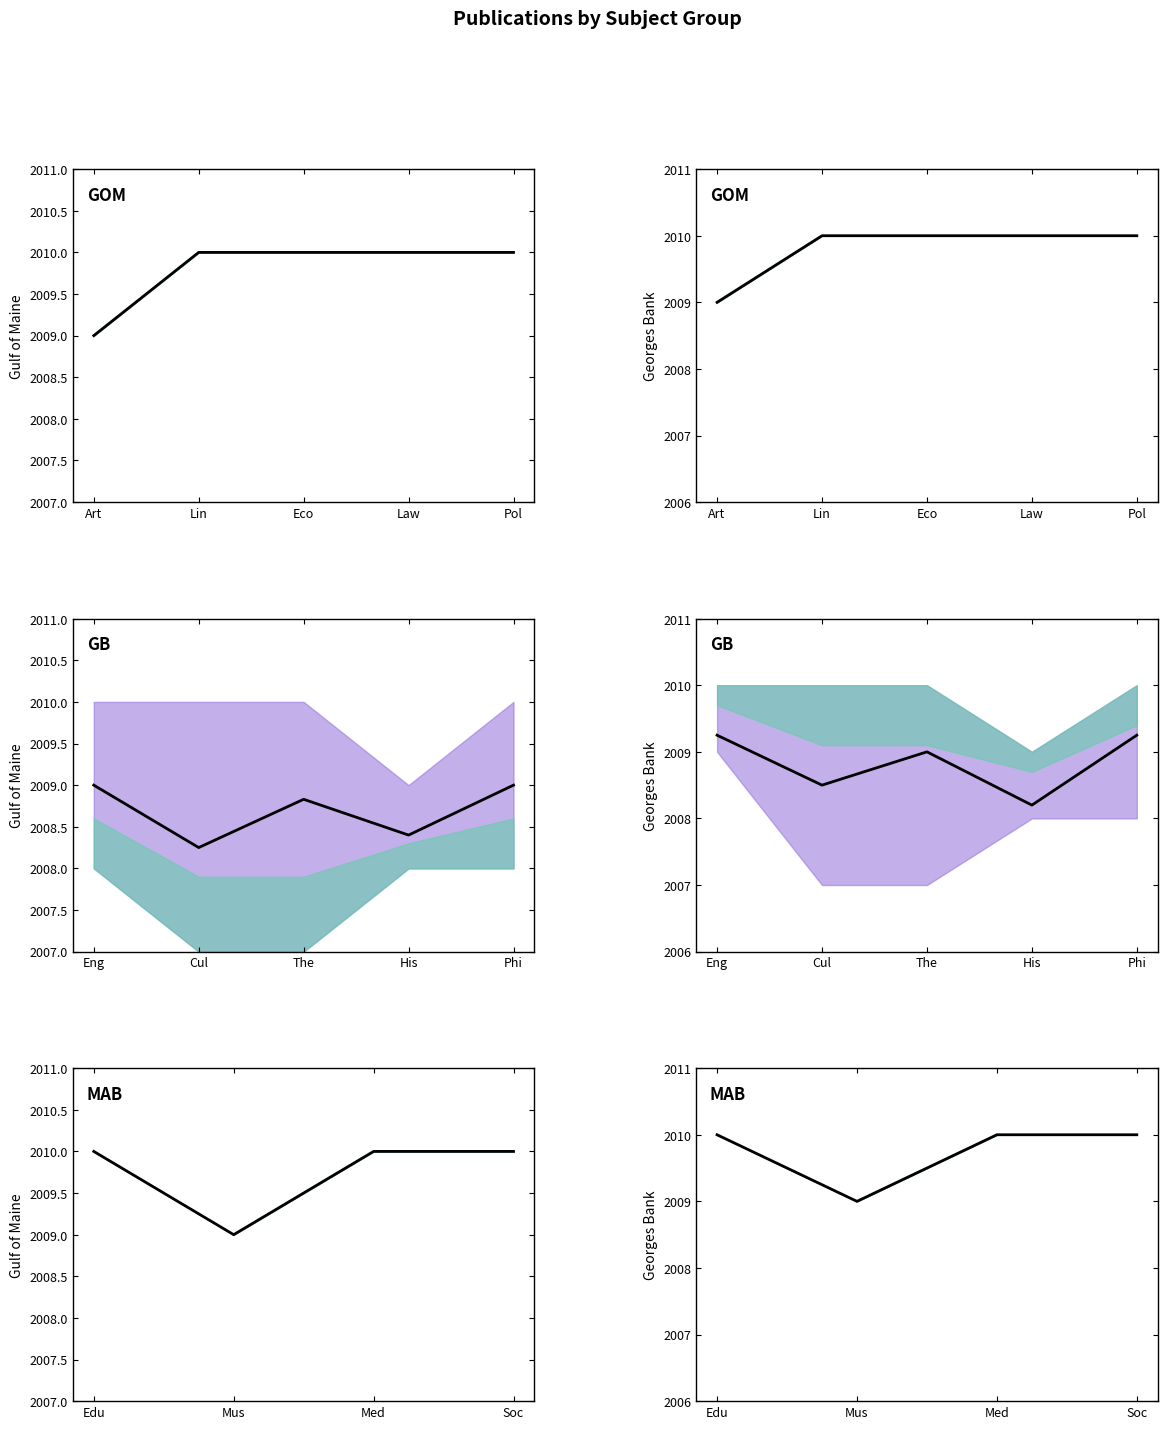

Does the chart display data point markers on the line(s)?

No